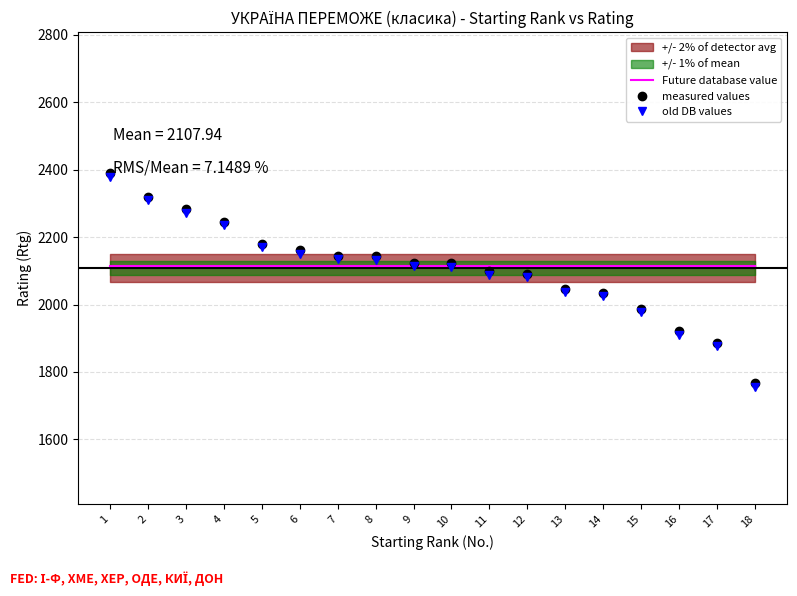

Does the chart have visible grid lines?

Yes